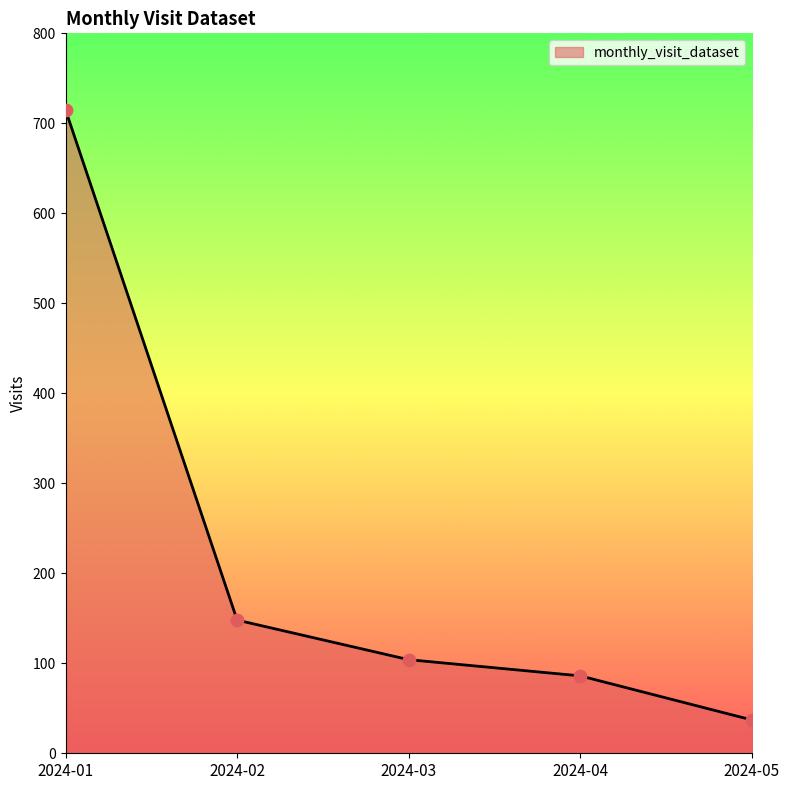

What is the ratio of the value at 2024-02 to the value at 2024-04?

1.7